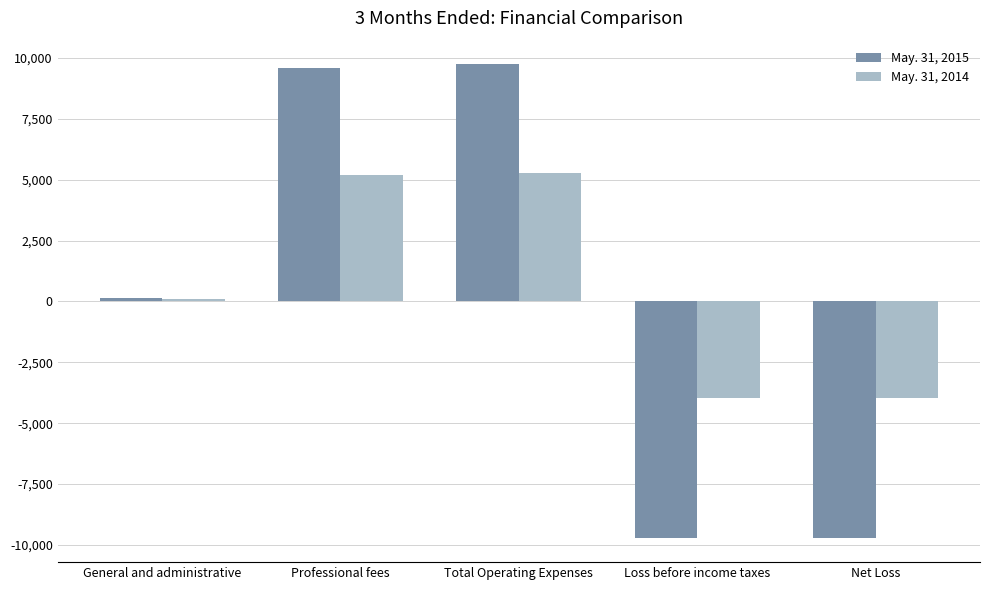

True or false: May. 31, 2015 has a value of 5088 at Total Operating Expenses.

False